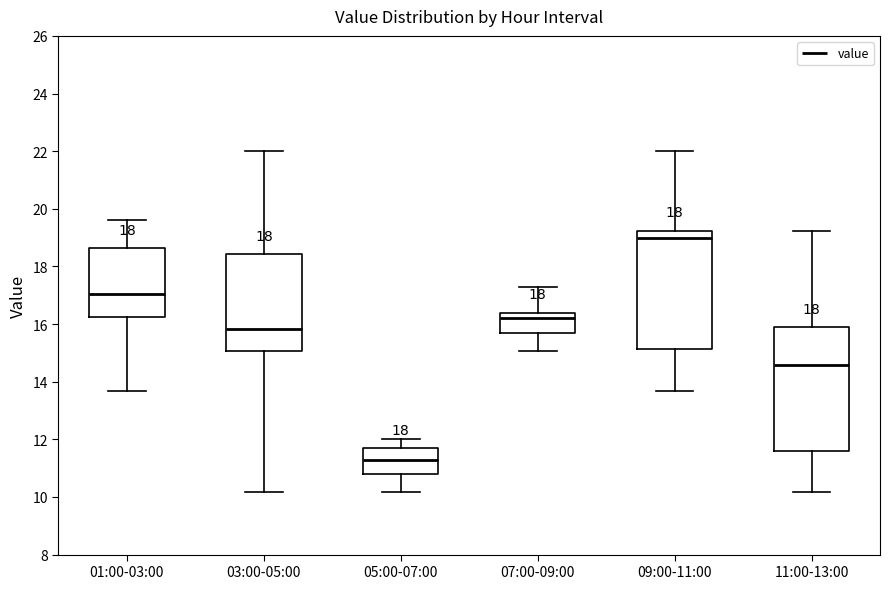

Where is the lower edge of the box for 05:00-07:00 on the y-axis? The values are not printed on the chart, so give them approximately, as read against the axis.

10.8